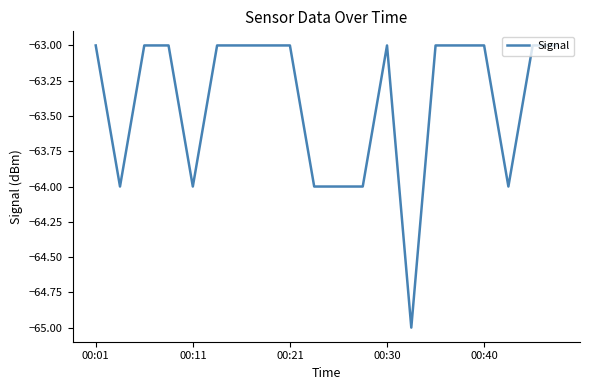

What is the sum of all values?

-1268